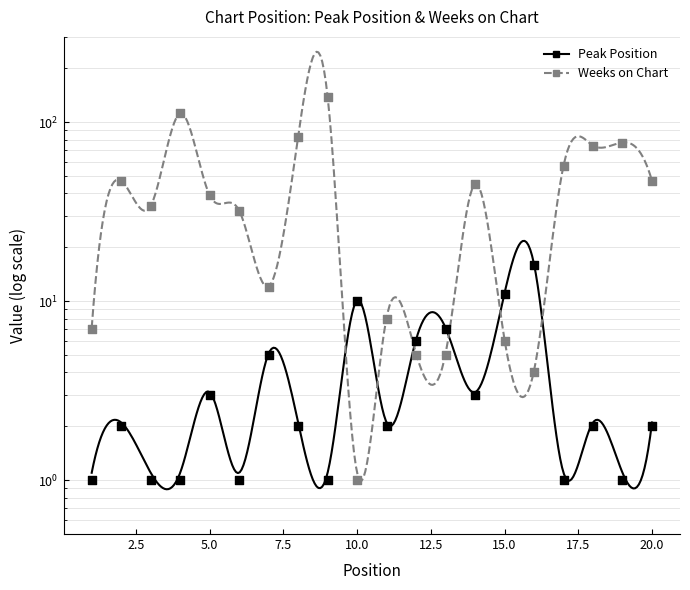

What is the total value across all series at 17?

58